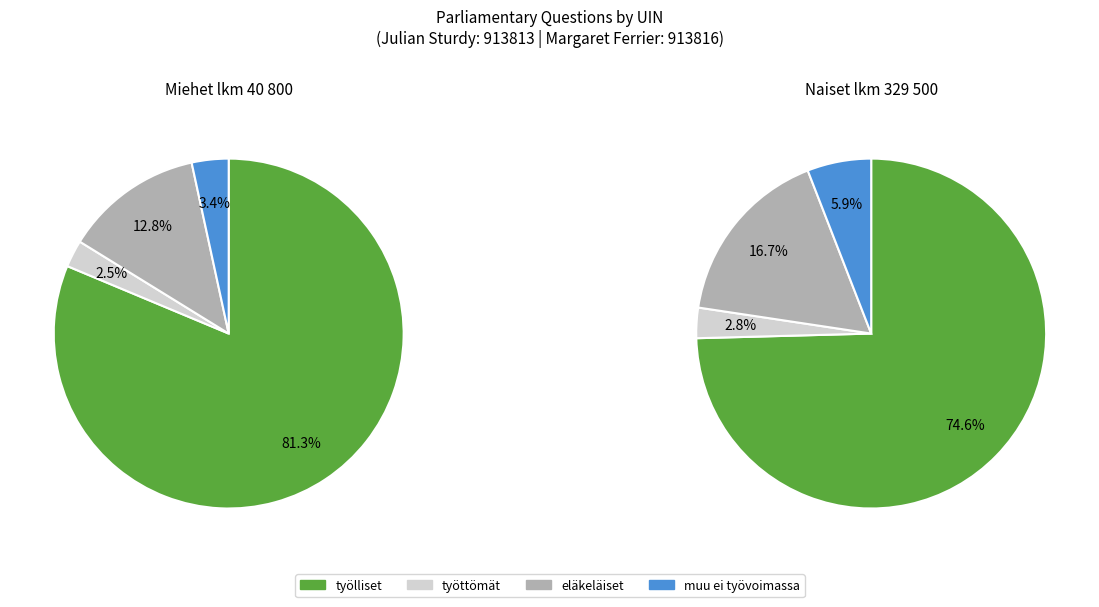

What is the change in value from Julian Sturdy (913813) to Margaret Ferrier (913816)?

+3